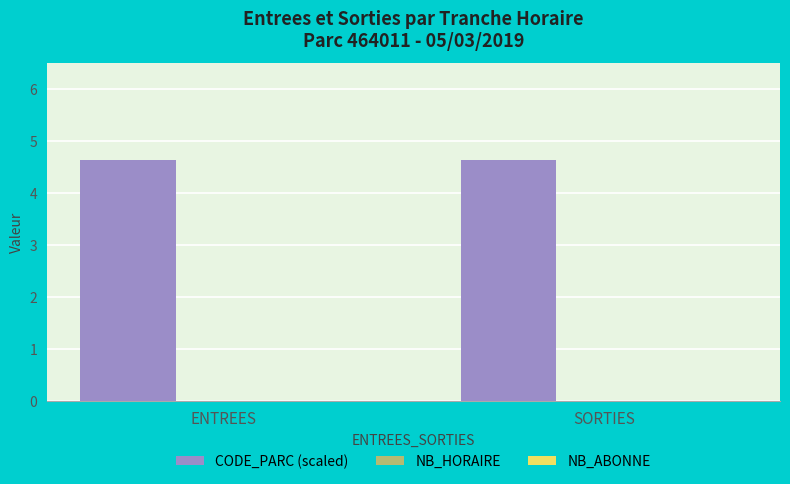

At which label is NB_HORAIRE closest to 0?

ENTREES